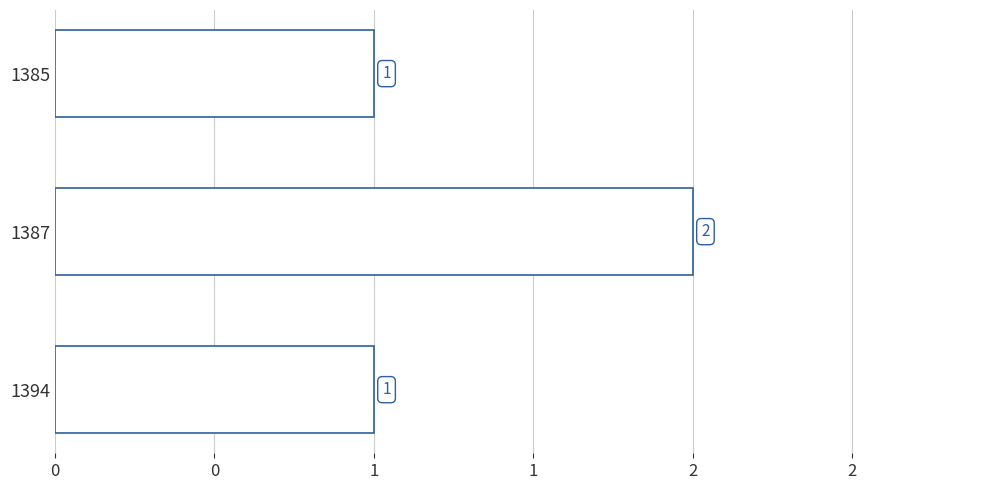

Does the chart contain any negative values?

No